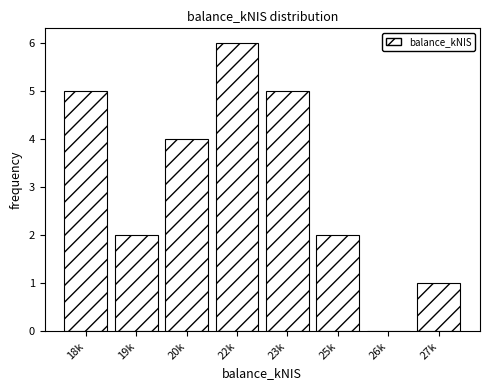

Reading left to right, what are all the values shown in this chart?

18k=5	19k=2	20k=4	22k=6	23k=5	25k=2	26k=0	27k=1